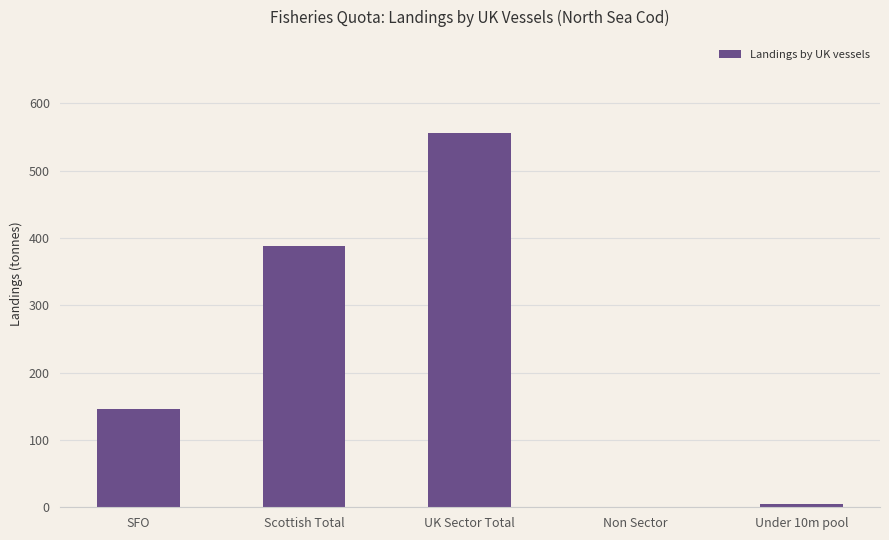

What is the sum of all values?

1094.6